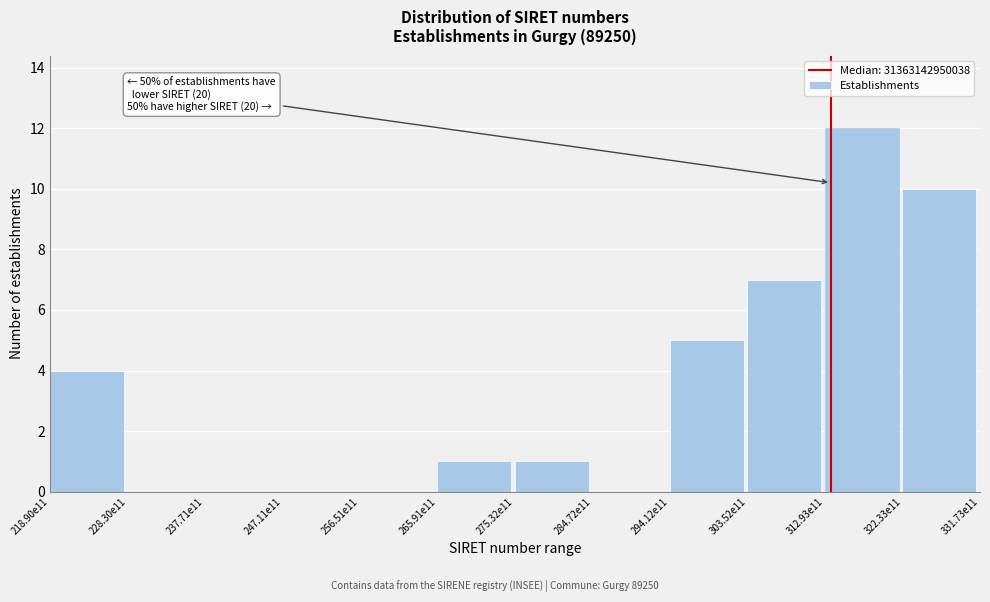

Reading left to right, transcribe all the data shown in this chart.

218.90e11=4	228.30e11=0	237.71e11=0	247.11e11=0	256.51e11=0	265.91e11=1	275.32e11=1	284.72e11=0	294.12e11=5	303.52e11=7	312.93e11=12	322.33e11=10